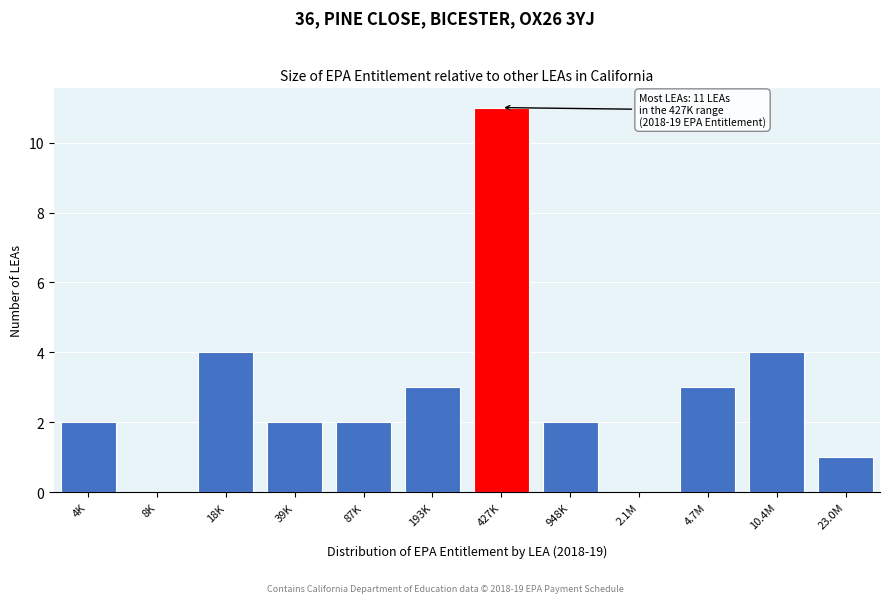

Reading left to right, list all the values displayed in this chart.

4K=2	8K=0	18K=4	39K=2	87K=2	193K=3	427K=11	948K=2	2.1M=0	4.7M=3	10.4M=4	23.0M=1